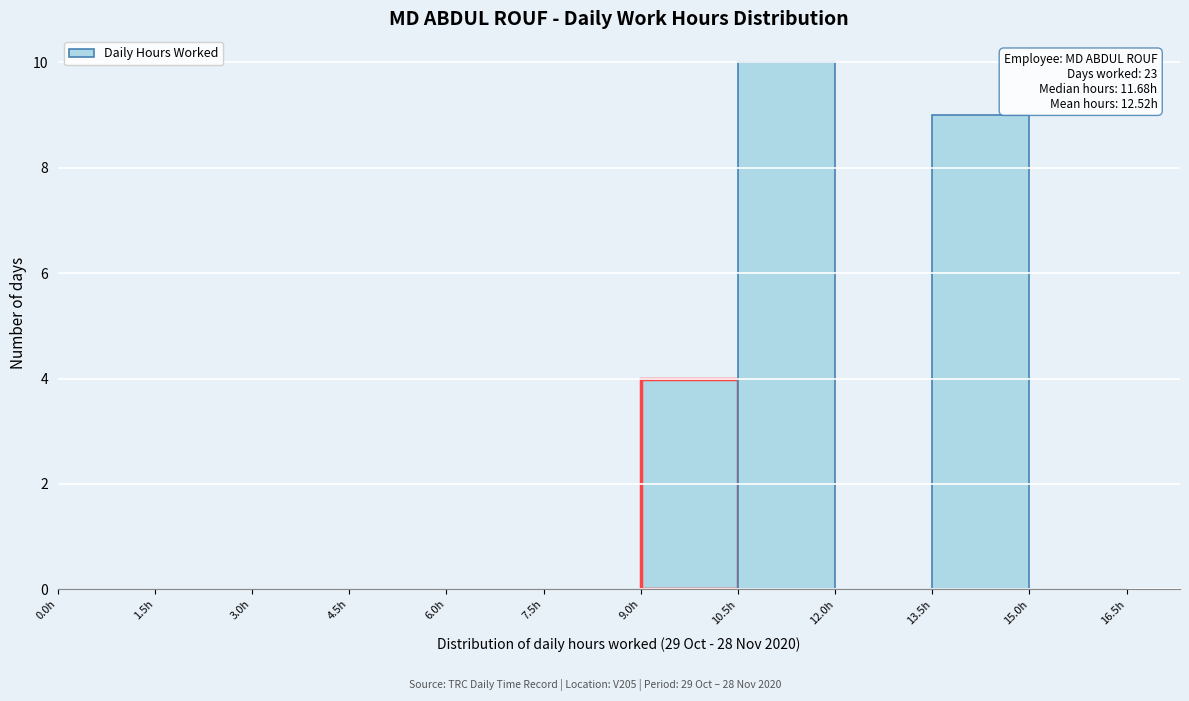

Which range on the x-axis has the tallest bar?

10.5 to 12.0